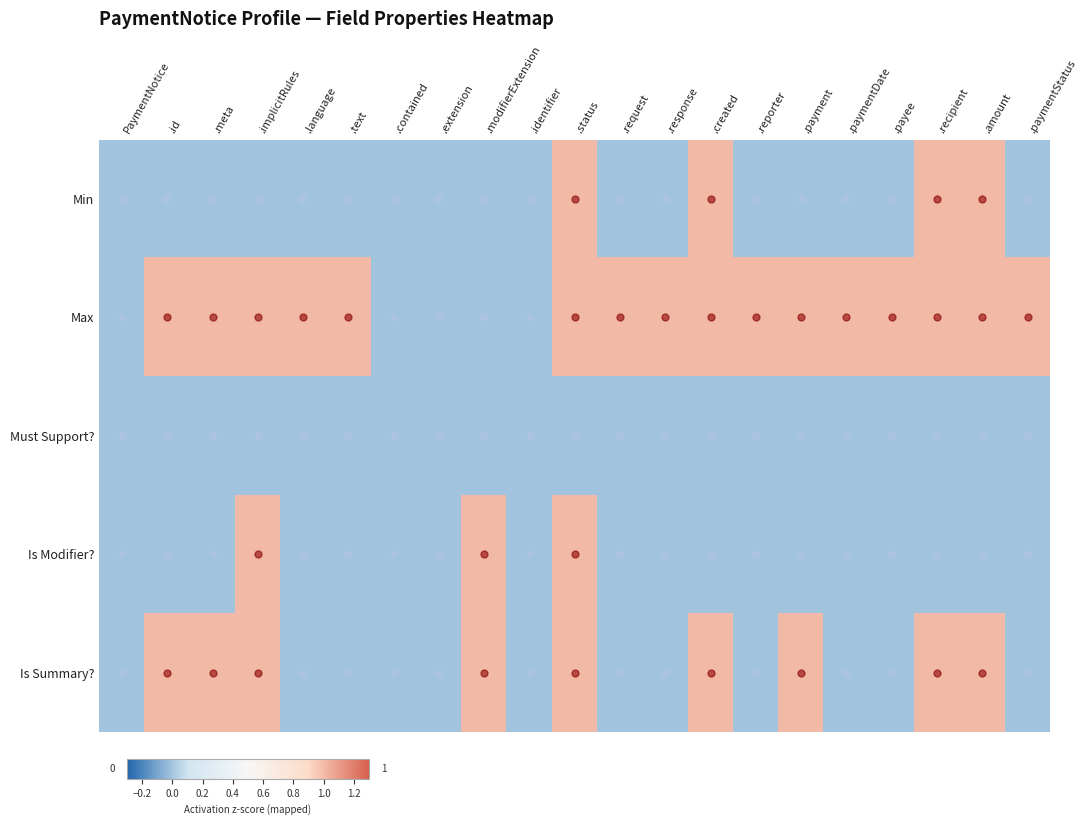

Which series has the largest total across all categories?

Max